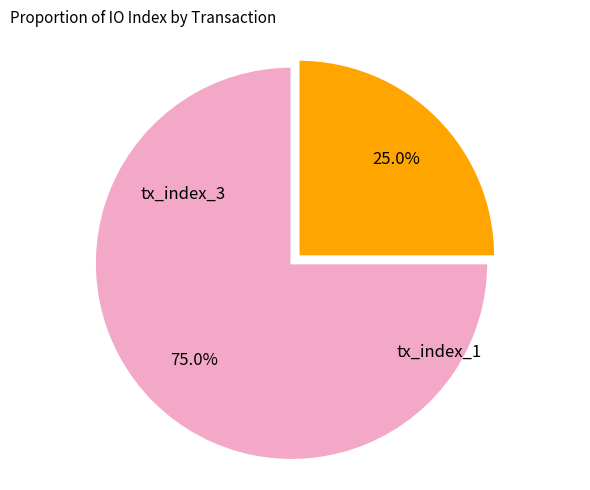

Does any single category account for the majority?

Yes